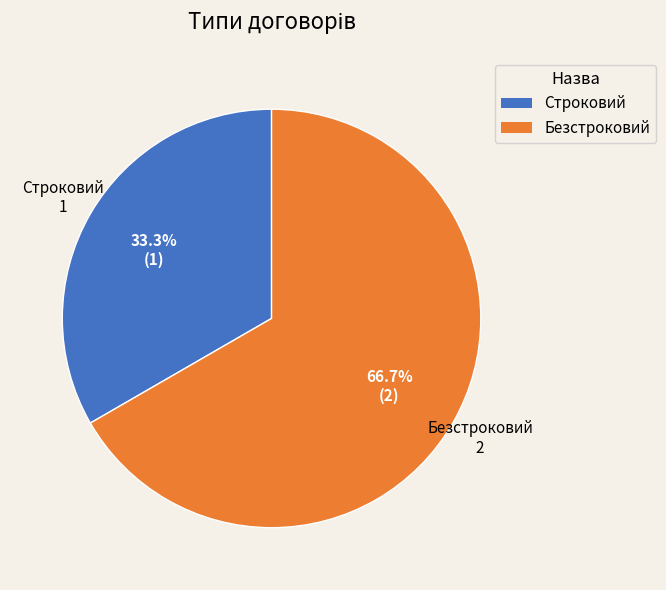

To the nearest percent, what percentage of the pie is Безстроковий?

67%